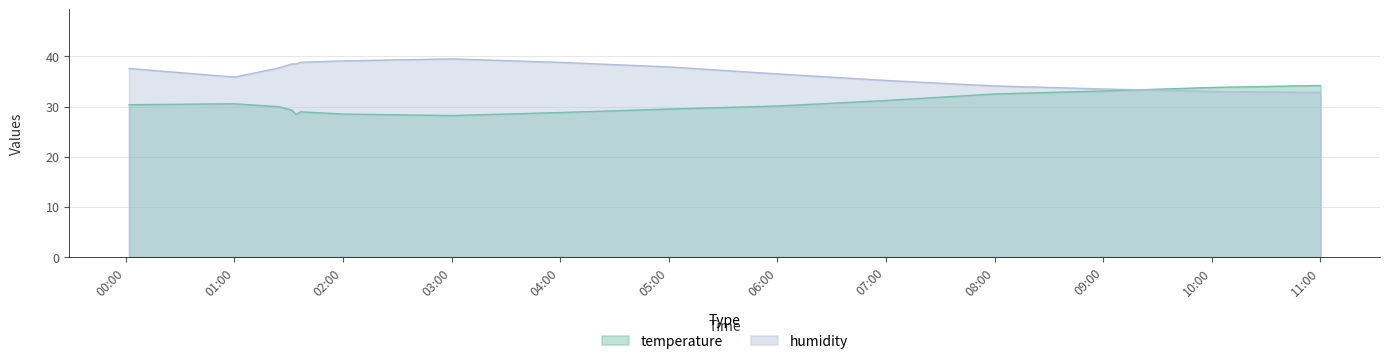

What is the value of the humidity point at the 14th from the left?

33.5